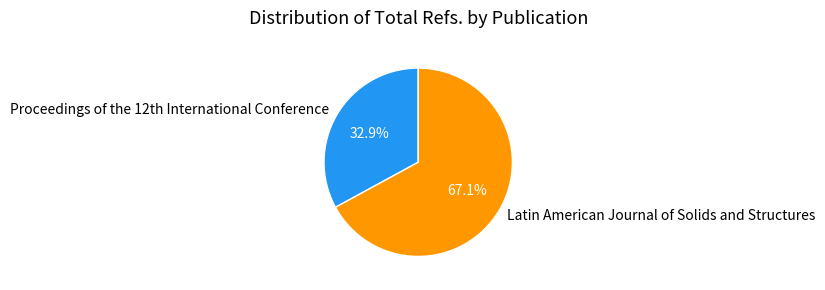

Does Latin American Journal of Solids and Structures account for over 50% of the chart?

Yes